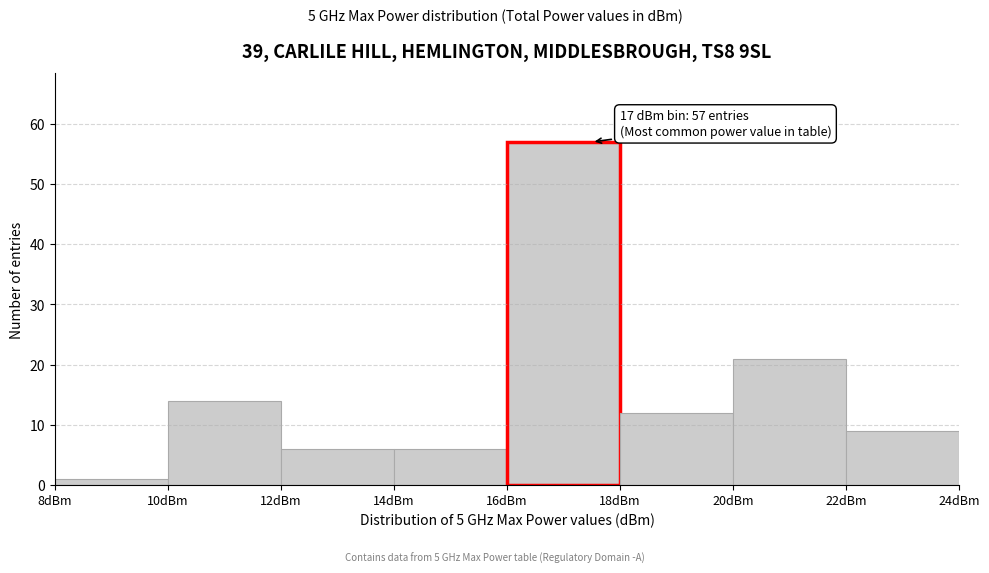

Over which range of the x-axis is the bar tallest?

16 to 18